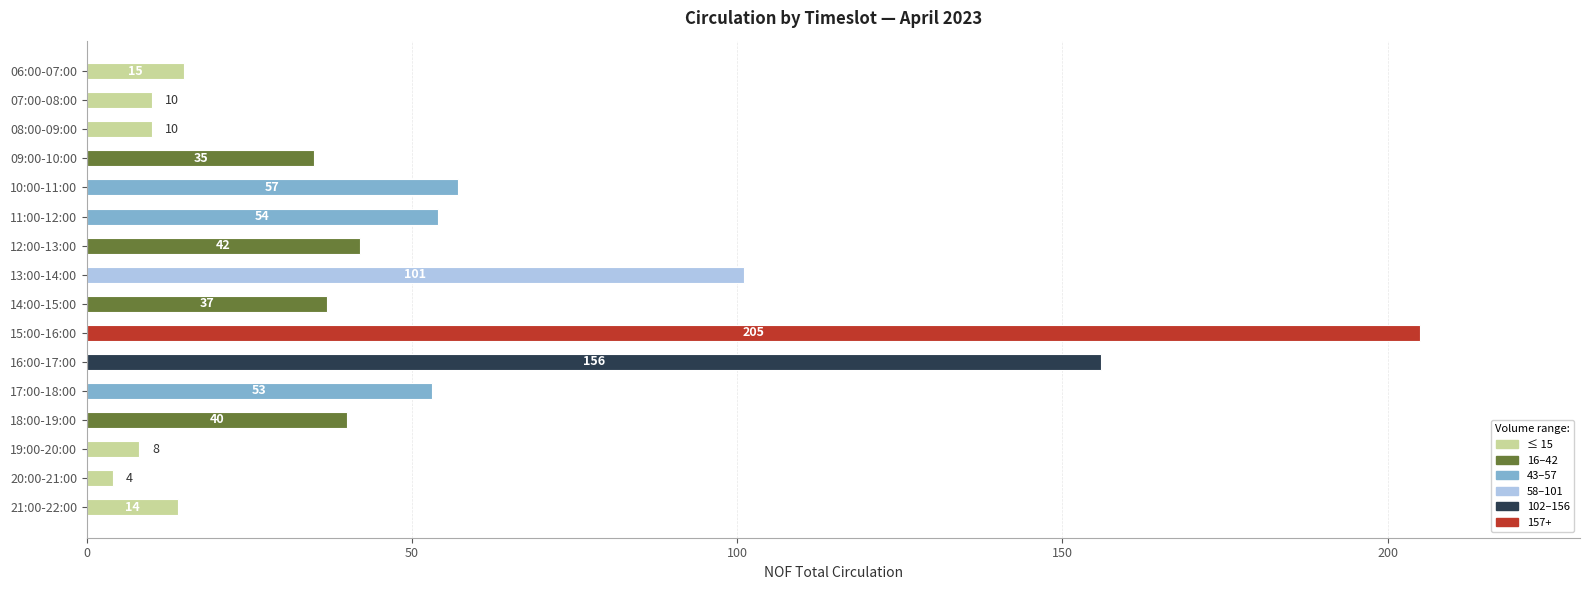

Does the chart contain any negative values?

No